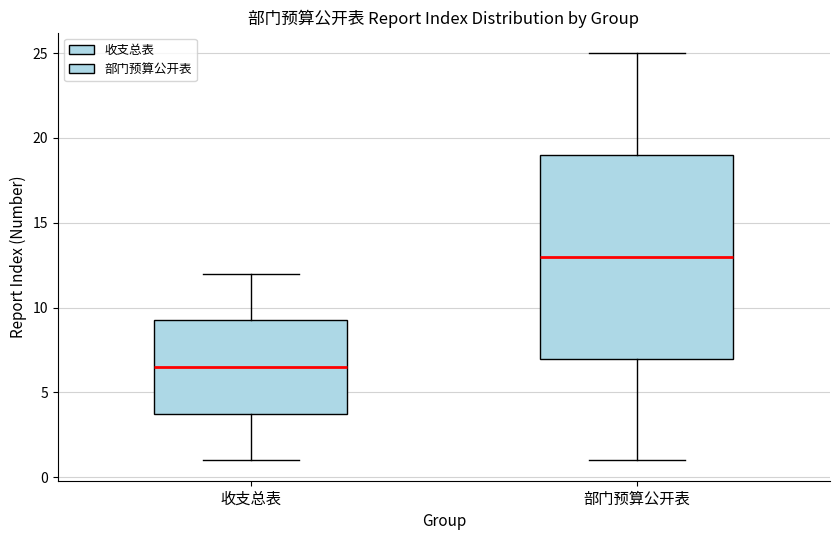

Reading left to right, transcribe this box plot: for each box, give where its median line is, the range the box spans, and where its two whiskers end, as read against the y-axis. The values are not printed on the chart, so give them approximately, as read against the axis.

收支总表: median 6.5, box 4.0 to 9.5, whiskers 1.0 to 12.0
部门预算公开表: median 13.0, box 7.0 to 19.0, whiskers 1.0 to 25.0